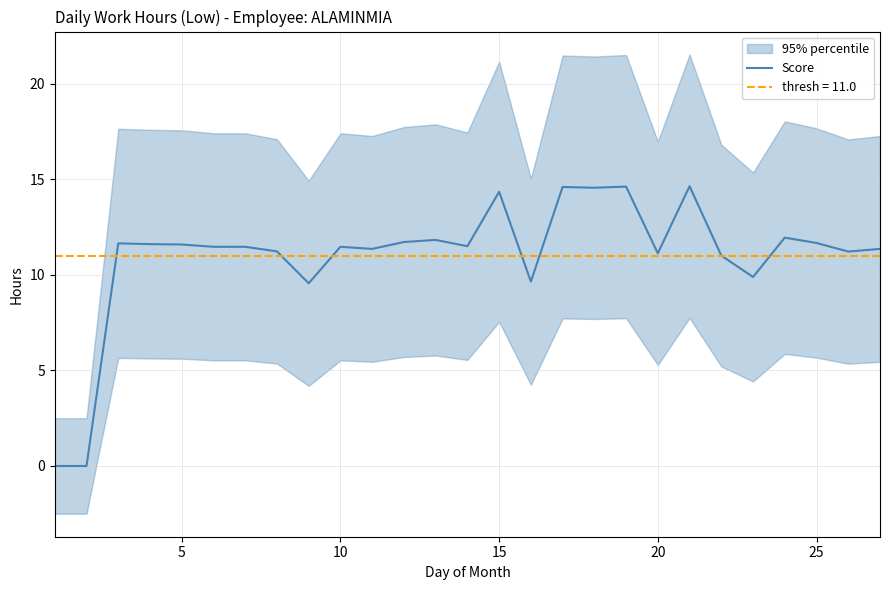

What is the difference between the maximum and second lowest values?

14.6